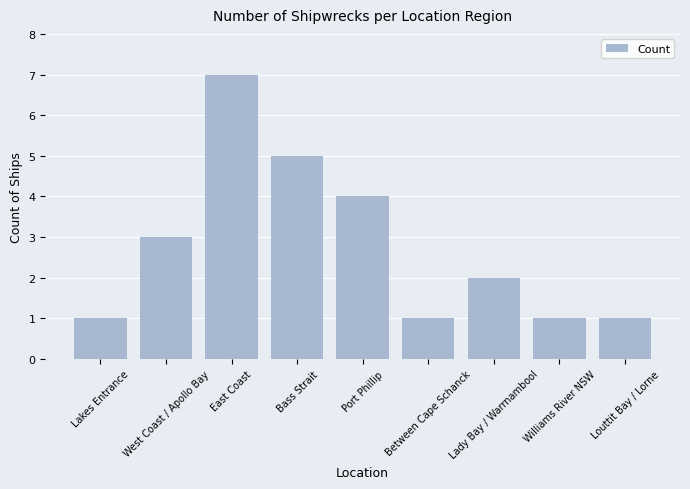

Is it true that the value at Lady Bay / Warrnambool is 2?

True